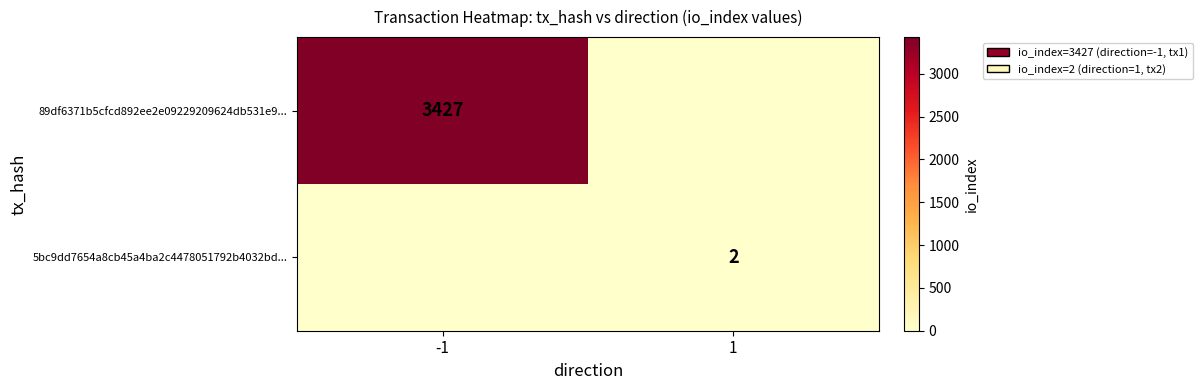

The value of 89df6371b5cfcd892ee2e09229209624db531e9... at -1 is 3427. True or false?

True